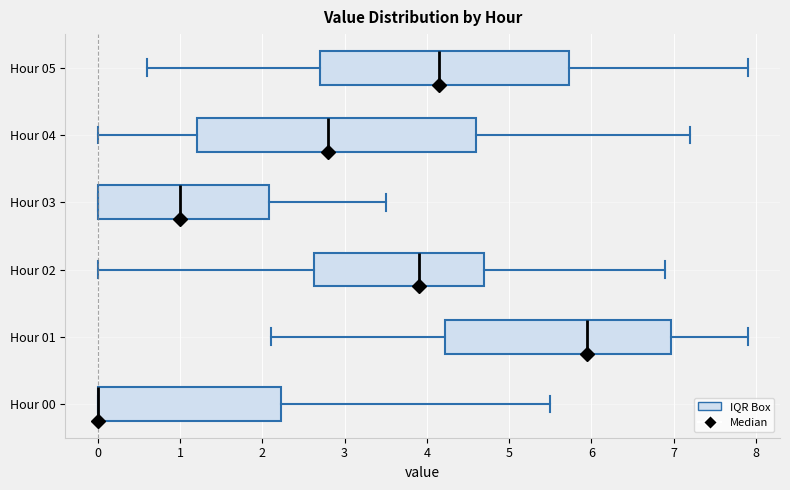

Reading bottom to top, read every box against the x-axis: the position of its median line, the range the box covers, and the ends of its whiskers. The values are not printed on the chart, so give them approximately, as read against the axis.

Hour 00: median 0.0 (drawn on the box's left edge), box 0.0 to 2.2, whiskers 0.0 to 5.5
Hour 01: median 6.0, box 4.2 to 7.0, whiskers 2.1 to 7.9
Hour 02: median 3.9, box 2.6 to 4.7, whiskers 0.0 to 6.9
Hour 03: median 1.0, box 0.0 to 2.1, whiskers 0.0 to 3.5
Hour 04: median 2.8, box 1.2 to 4.6, whiskers 0.0 to 7.2
Hour 05: median 4.2, box 2.7 to 5.7, whiskers 0.6 to 7.9